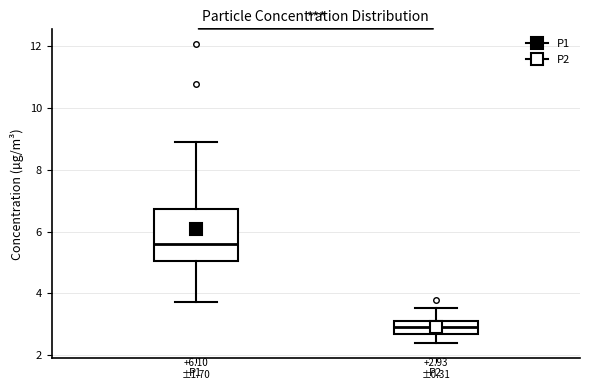

Which box has the lowest median line?

P2